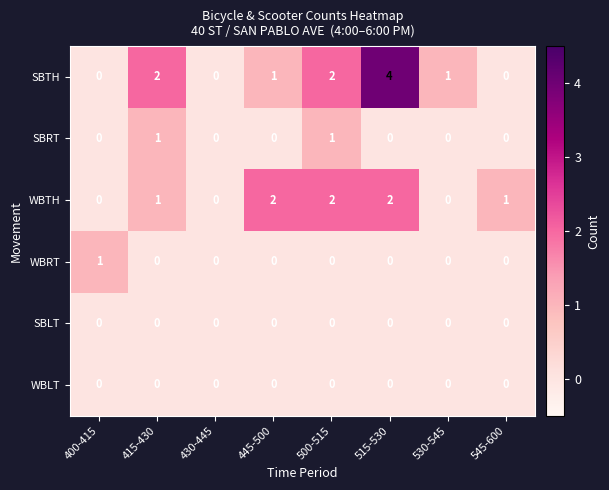

True or false: WBTH has a value of 1 at 445-500.

False